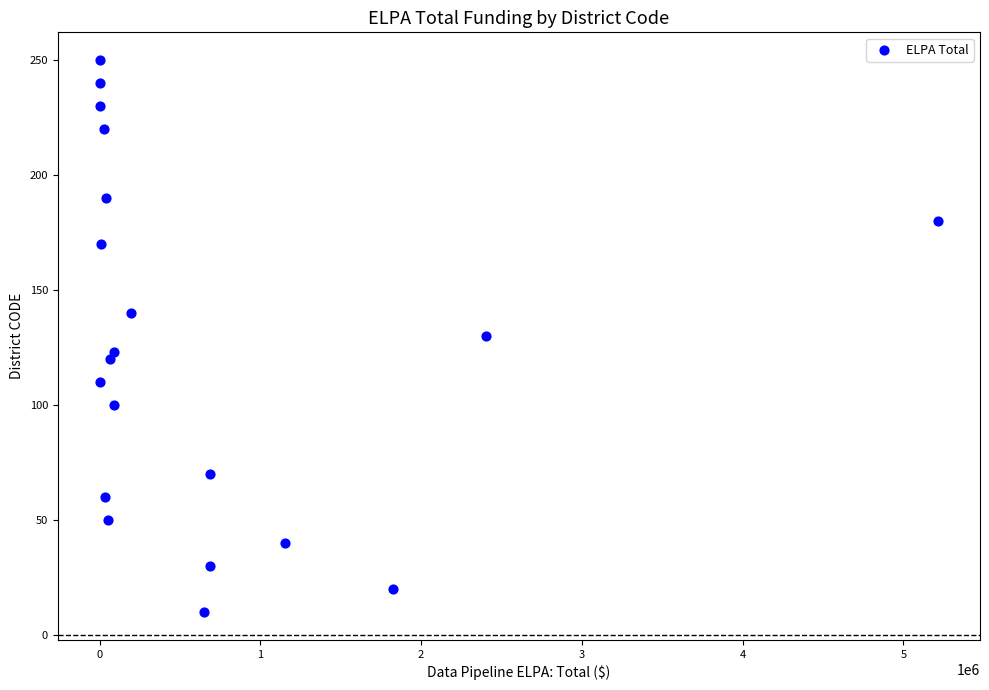

What is the range of Y values (max minus min)?

240